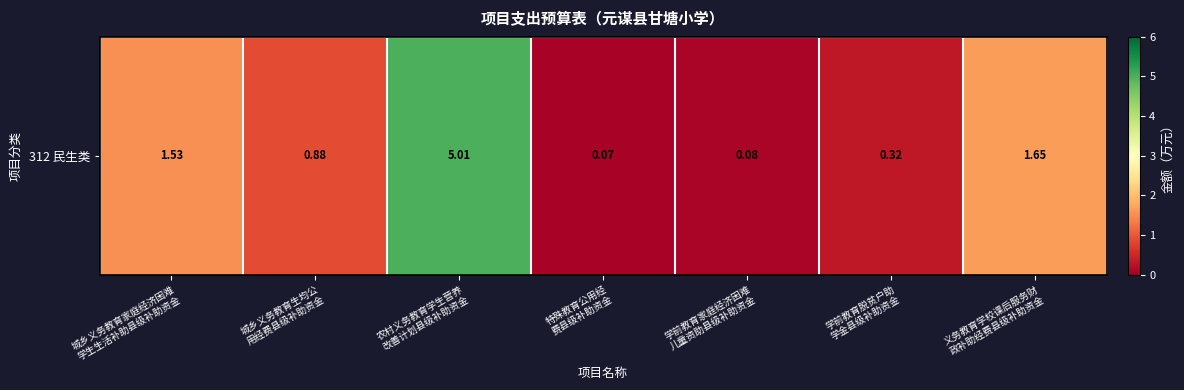

What is the greatest value displayed?

5.0